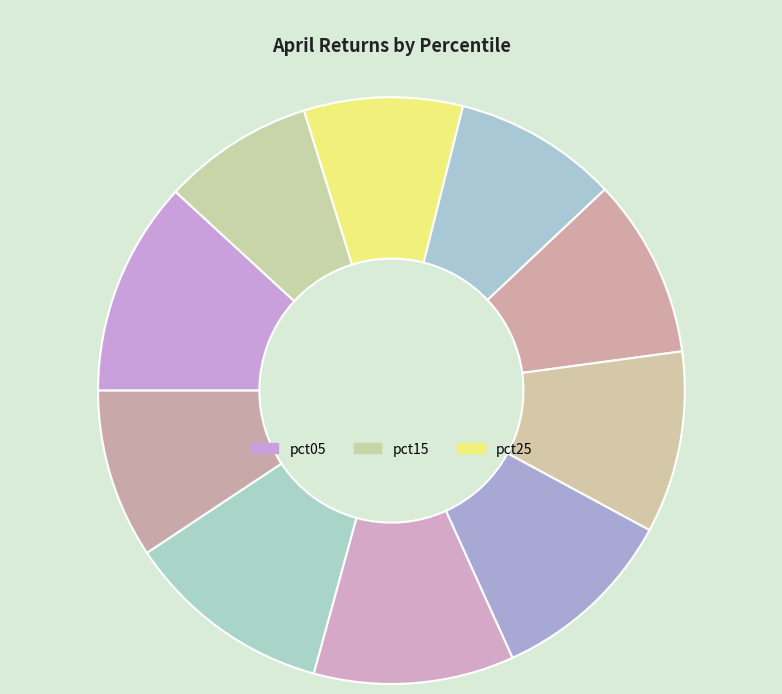

Count the number of slices in the pie.

10